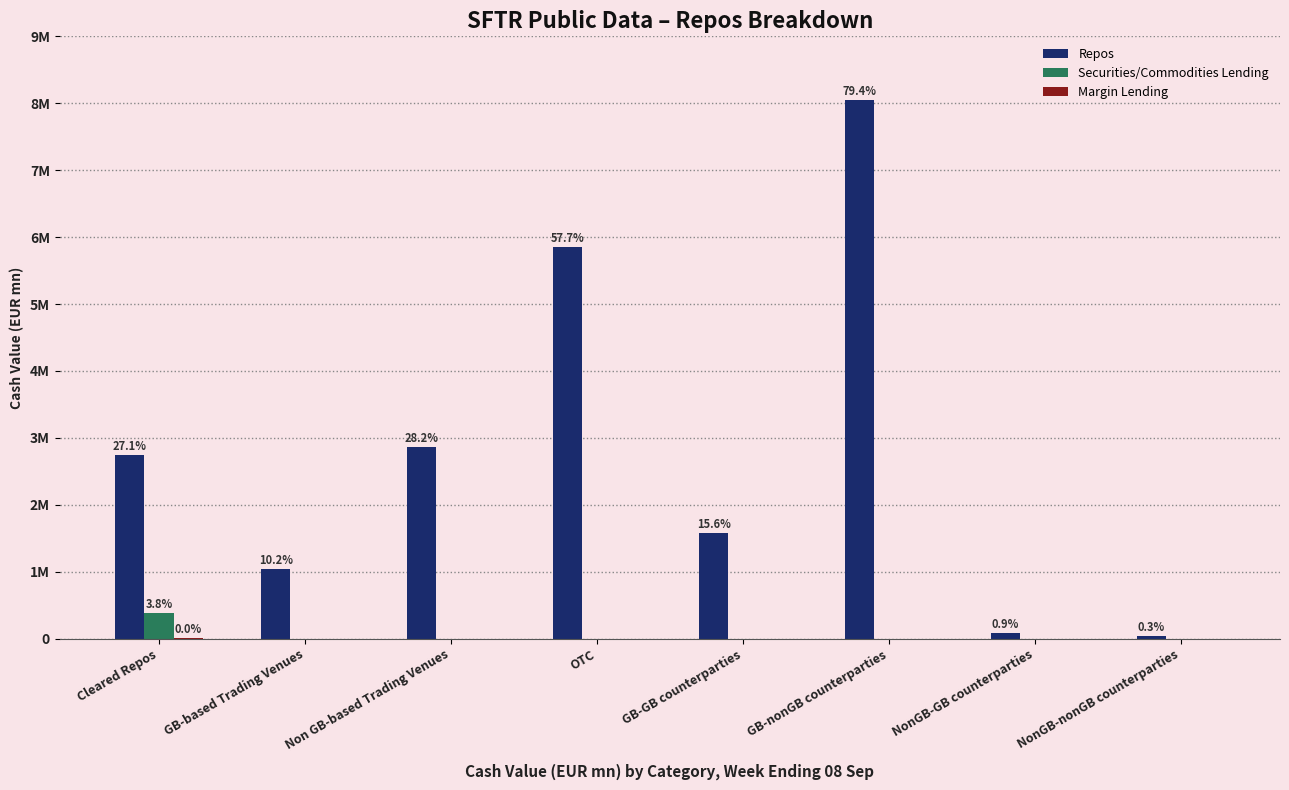

Which category has the highest value across all series?

GB-nonGB counterparties